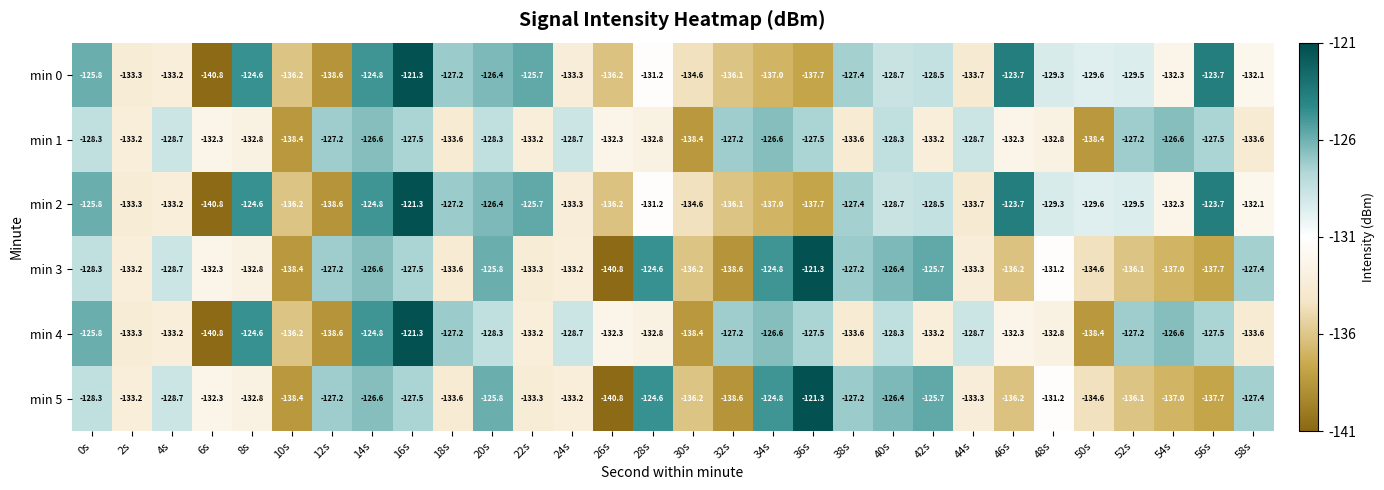

What is the difference between the min 5 values at 46s and 0s?

7.9